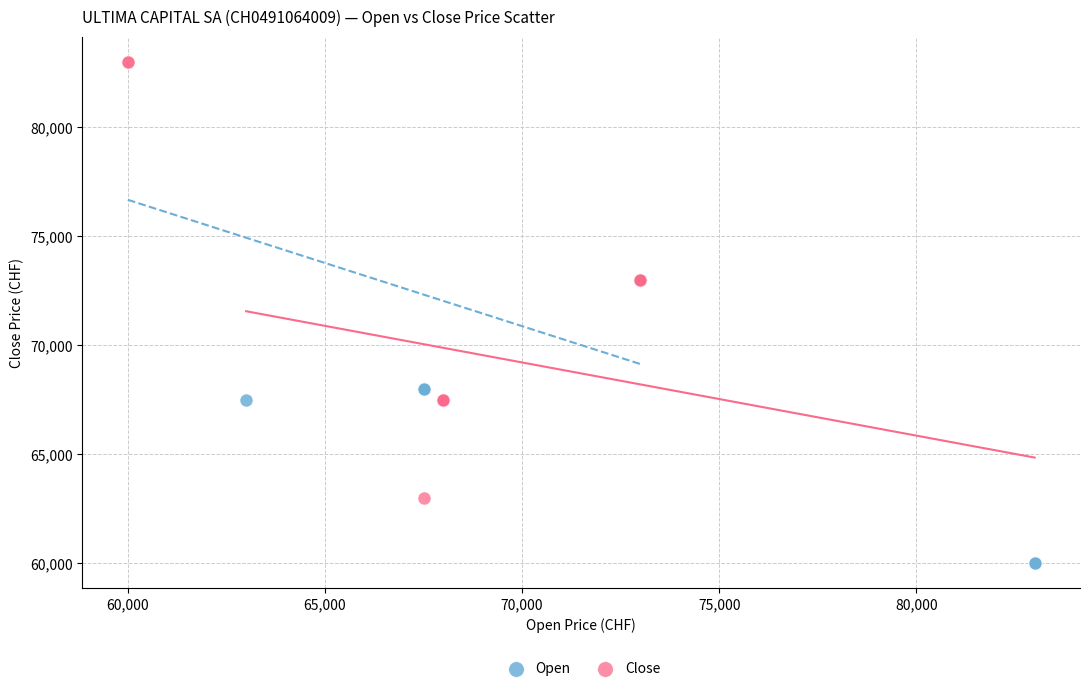

Which series reaches the minimum Y coordinate?

Open